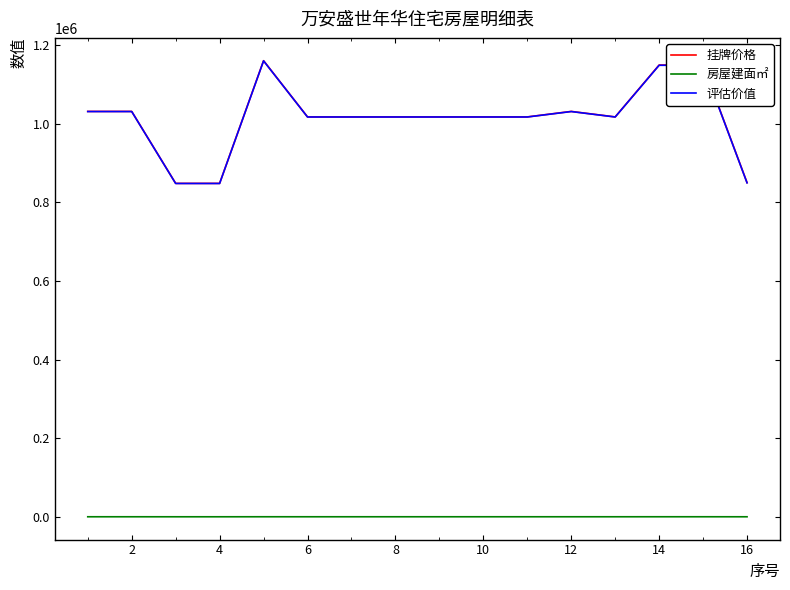

True or false: 评估价值 and 房屋建面㎡ intersect in this chart.

False